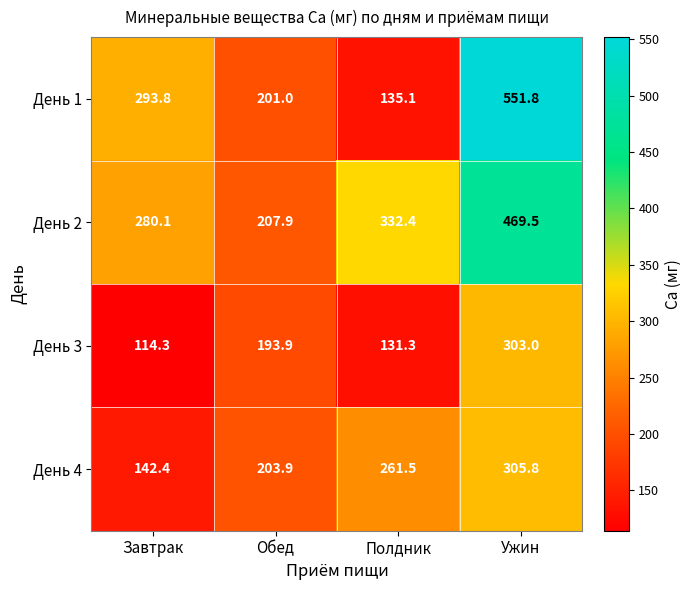

Which series has the widest spread of values?

День 1